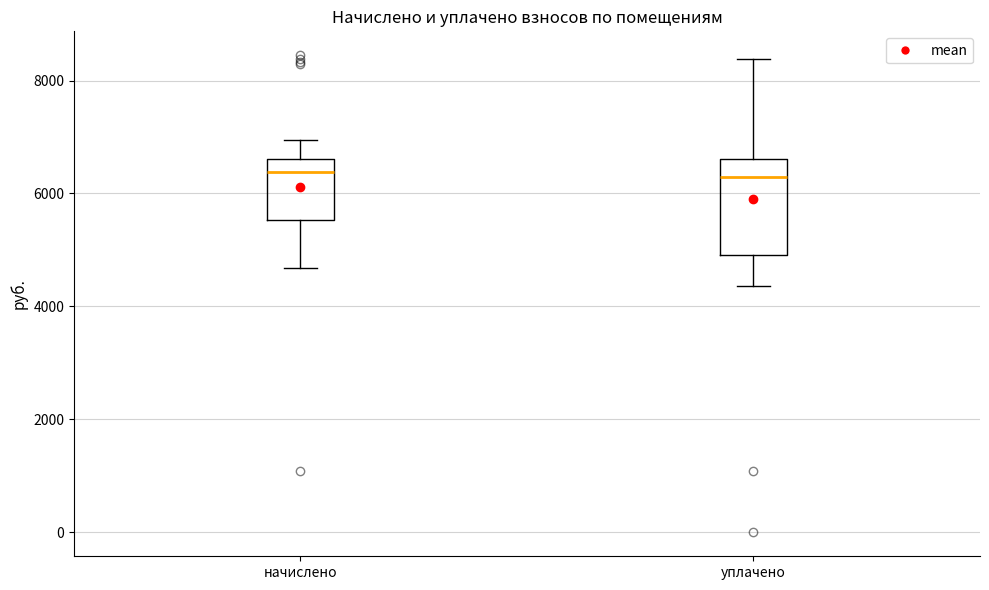

Comparing the boxes themselves (not the whiskers), which one is the tallest?

уплачено